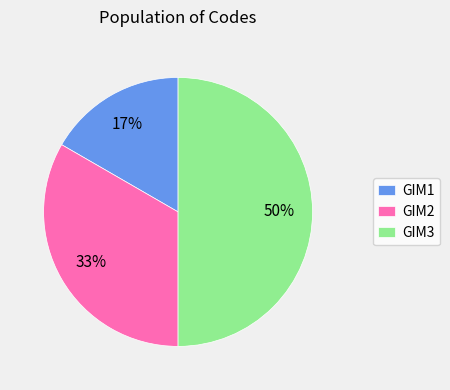

What is the smallest slice in the pie chart?

GIM1